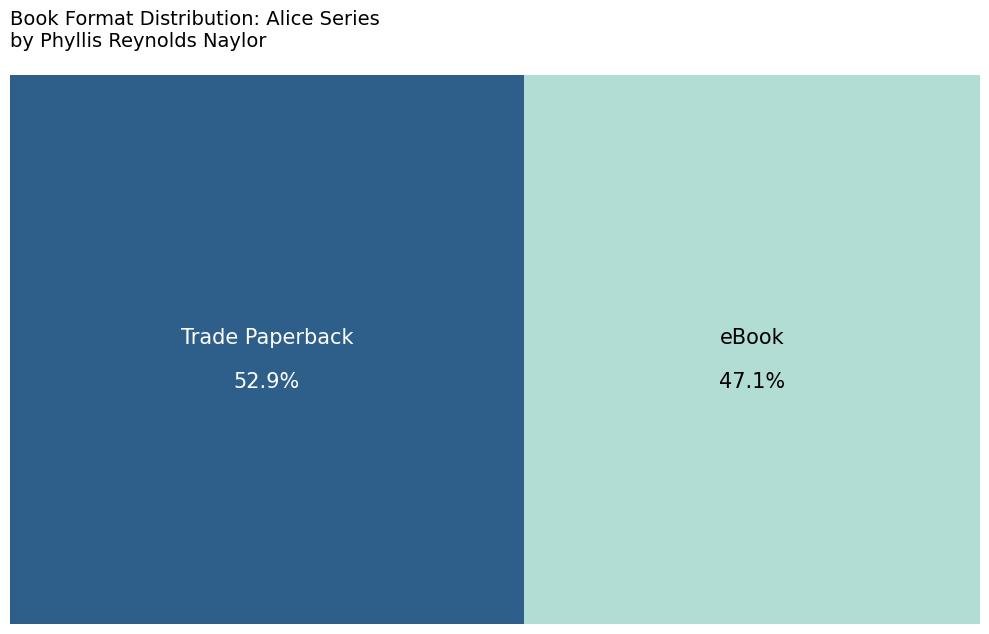

Does any single category account for the majority?

Yes